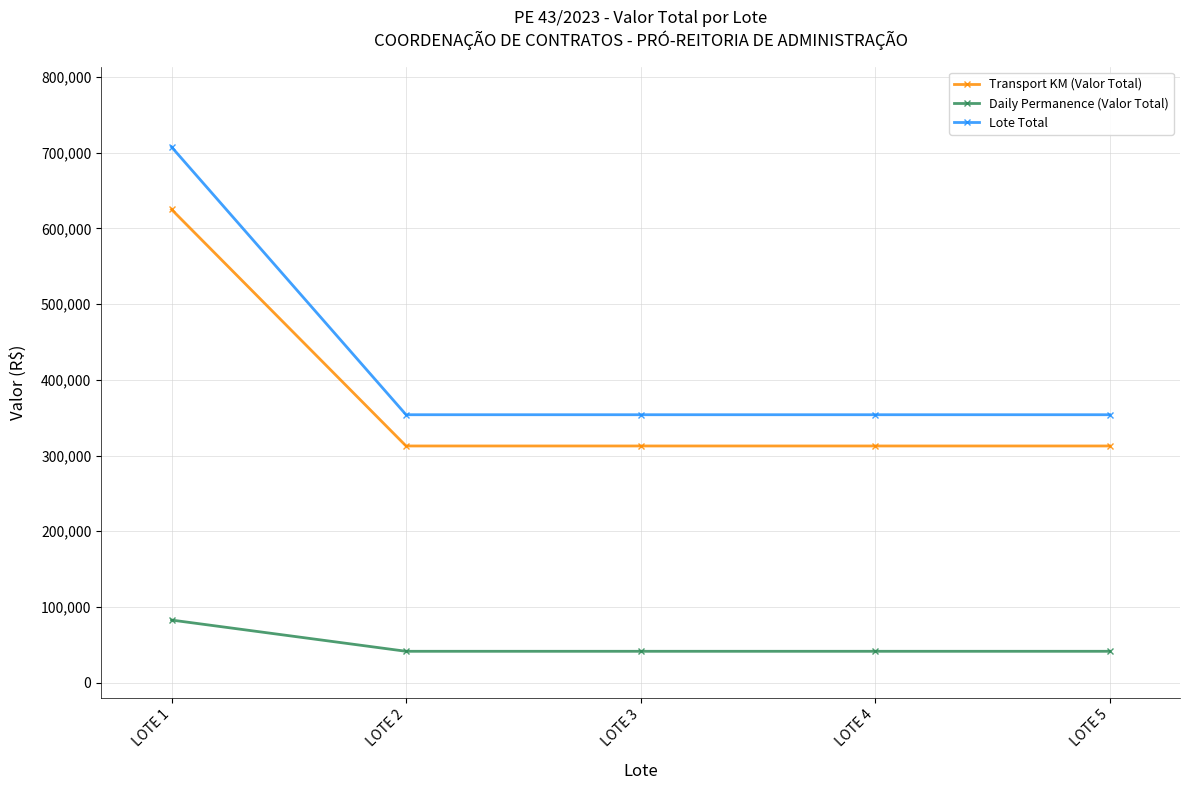

True or false: Transport KM (Valor Total) and Daily Permanence (Valor Total) intersect in this chart.

False